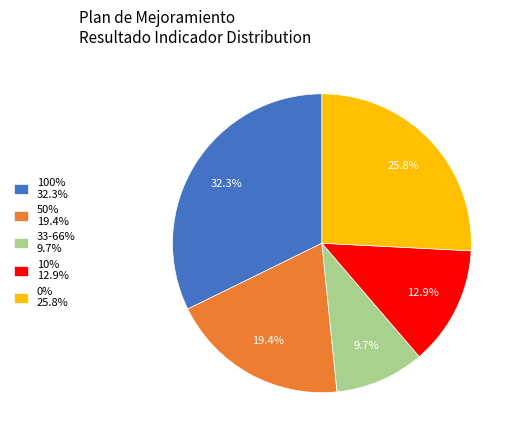

Is there any slice that represents more than half of the pie?

No